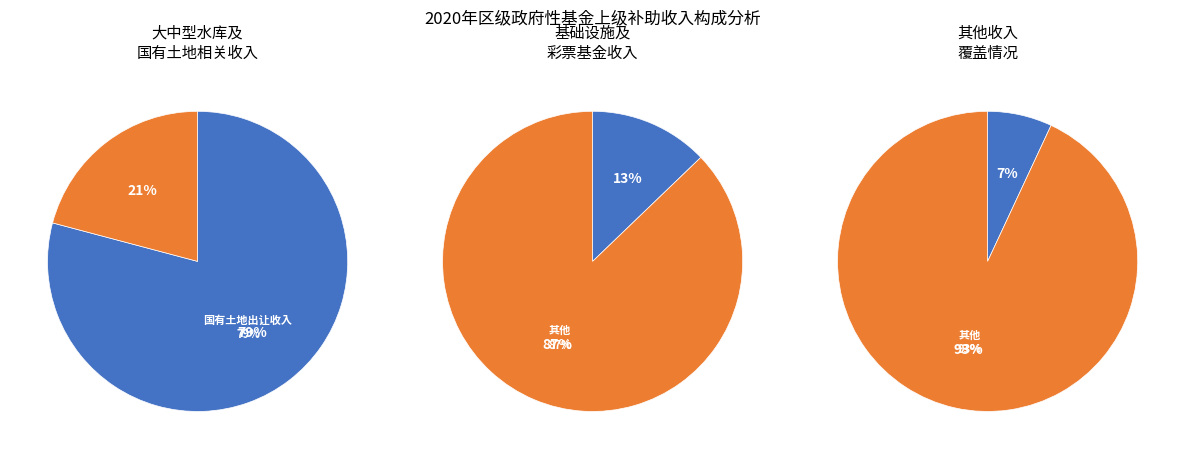

Is there a majority slice in this chart?

Yes